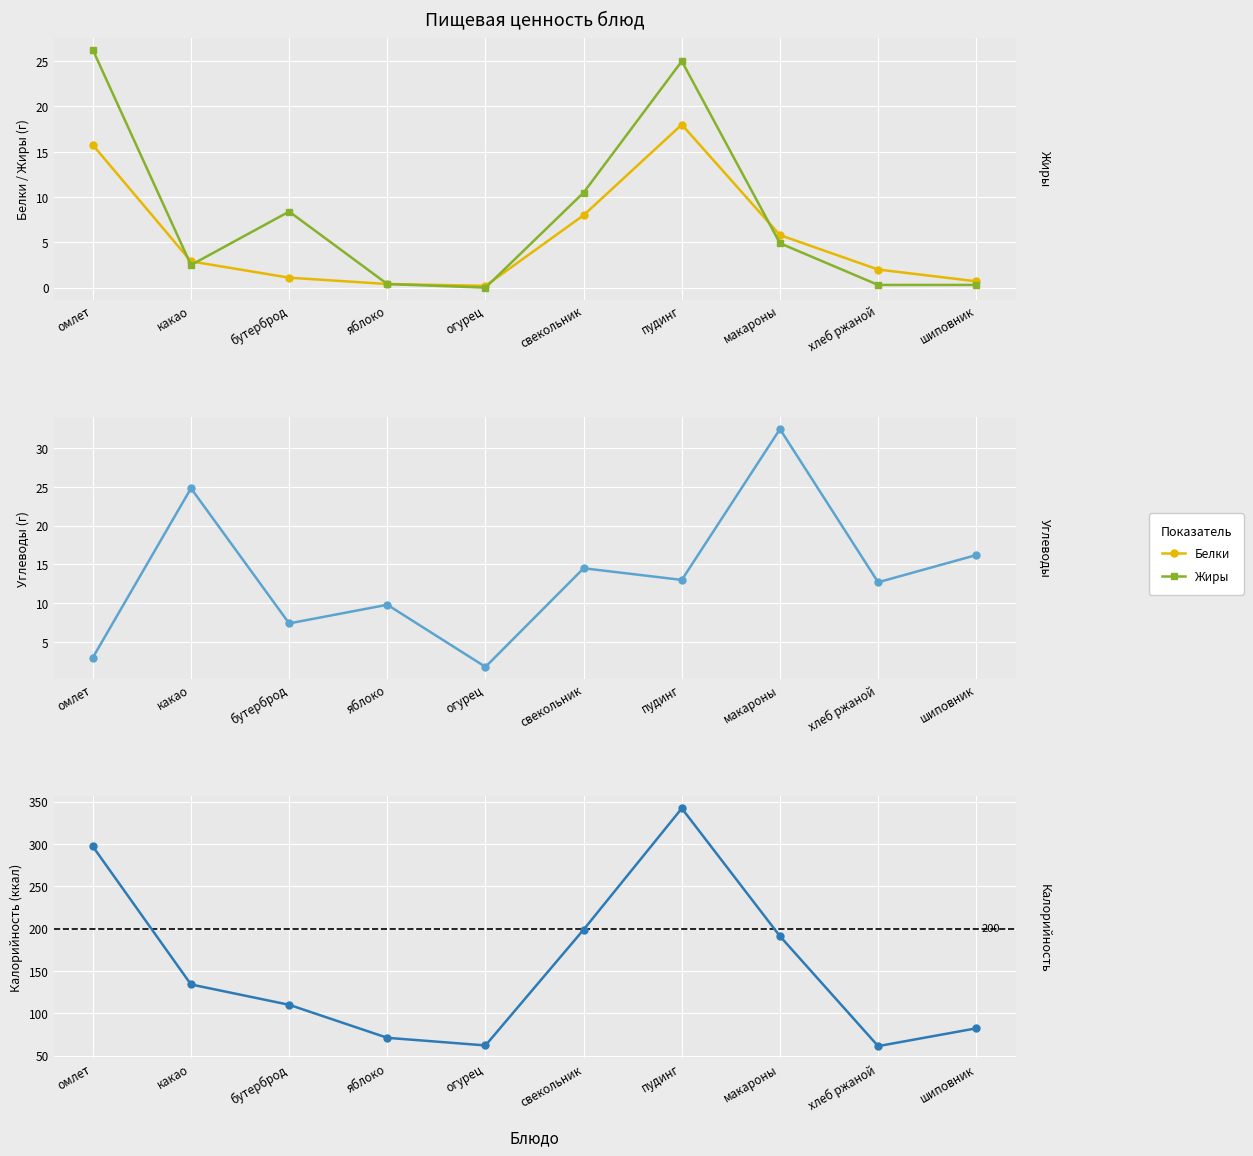

At which category is the sum across all series the highest?

пудинг